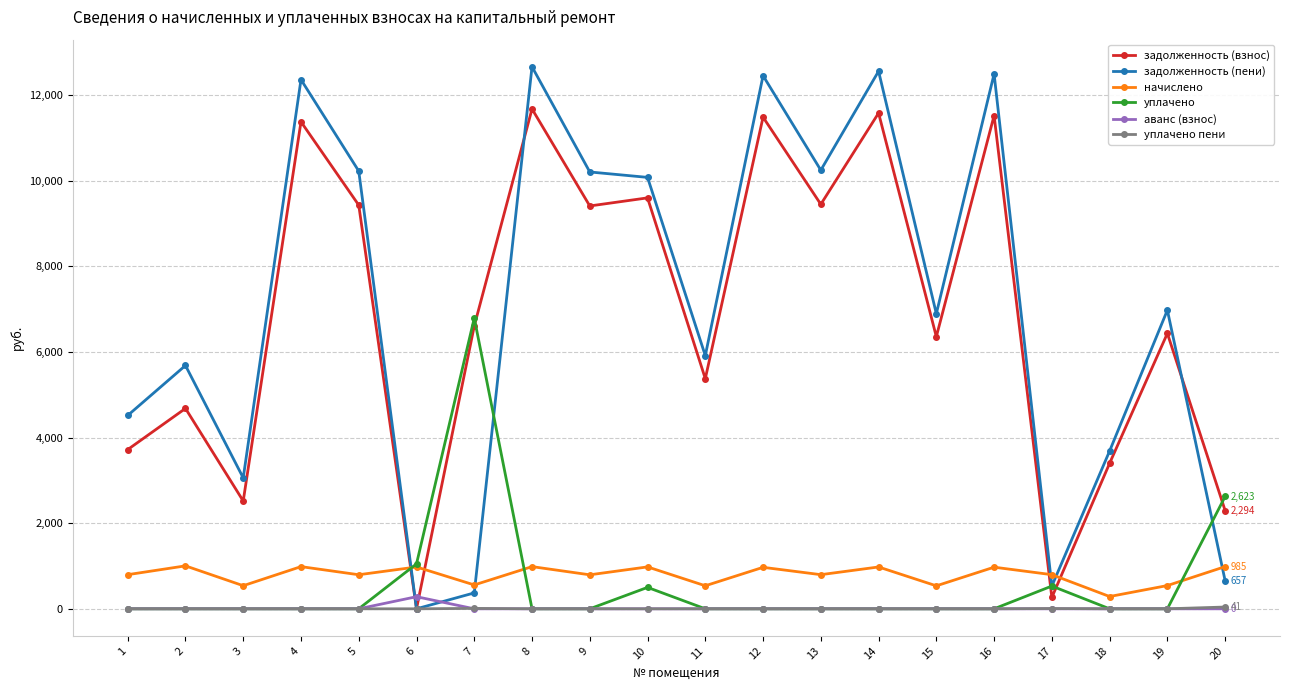

The аванс (взнос) series shows 0.0 at 18. True or false?

True